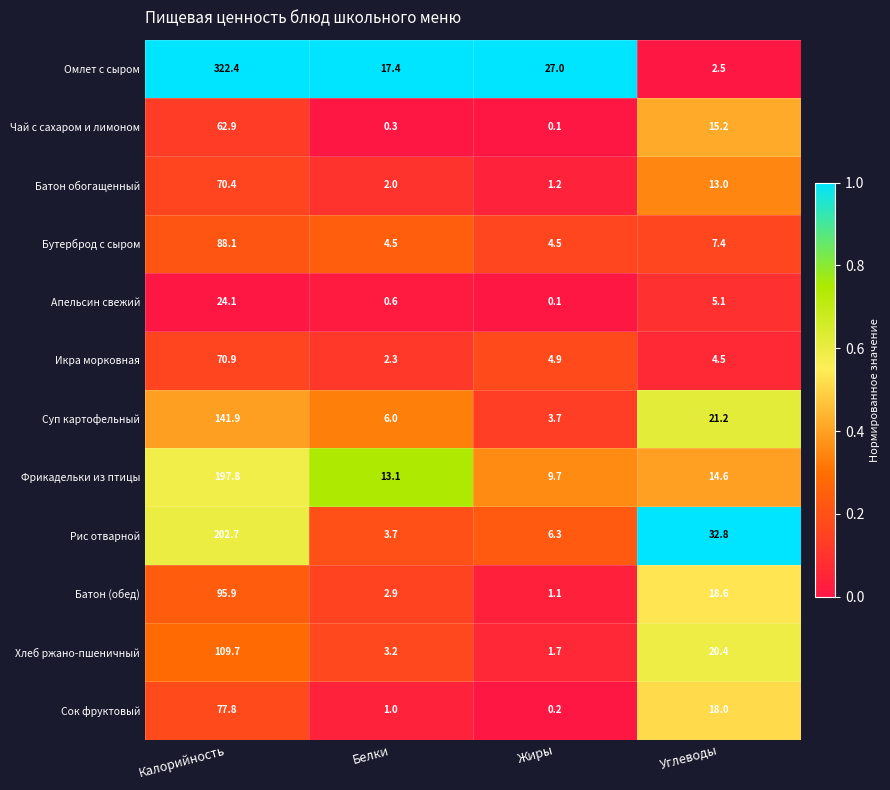

The Омлет с сыром series shows 10.3 at Белки. True or false?

False